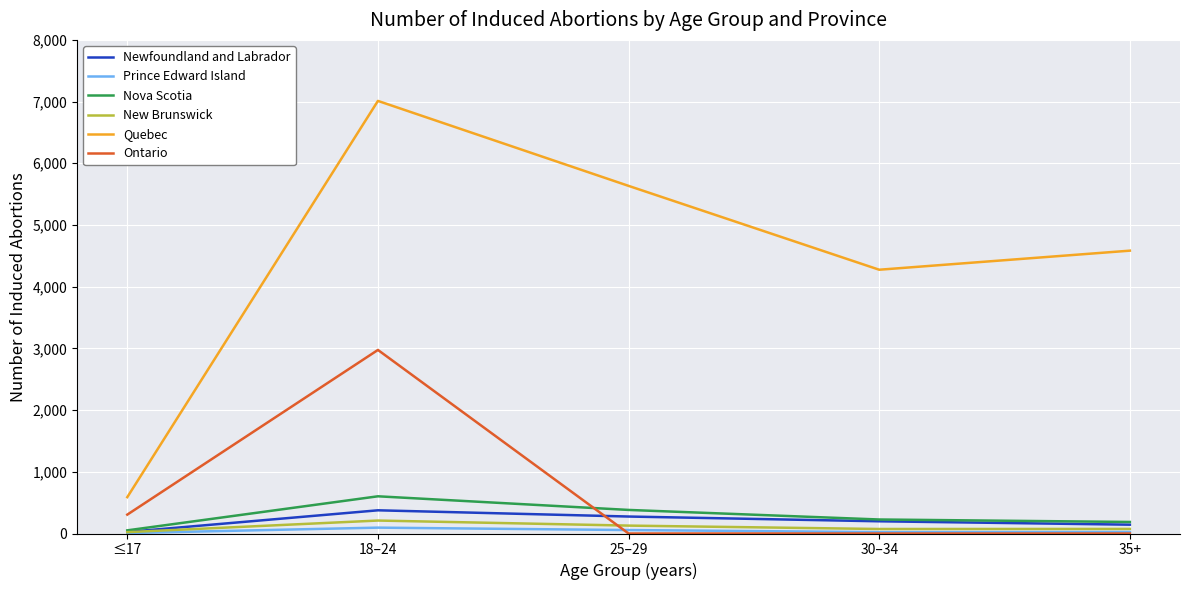

At how many categories does at least one series exceed 823?

4